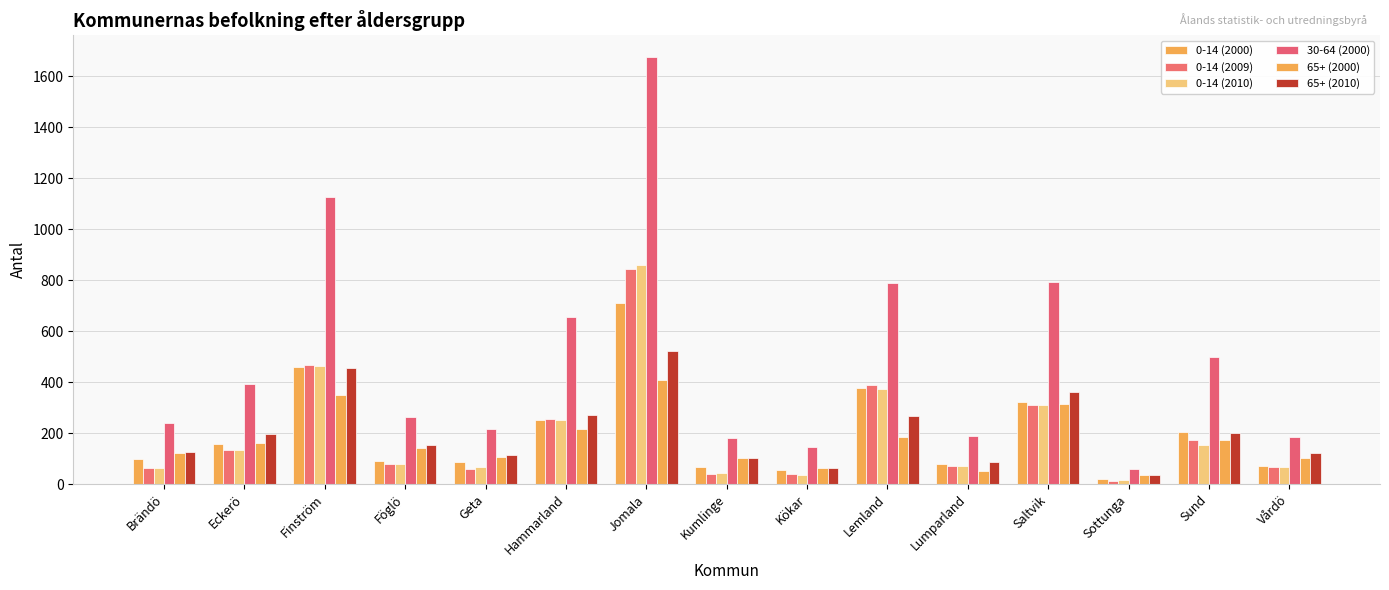

What is the difference between the second highest and second lowest values in the 0-14 (2010) series?

431